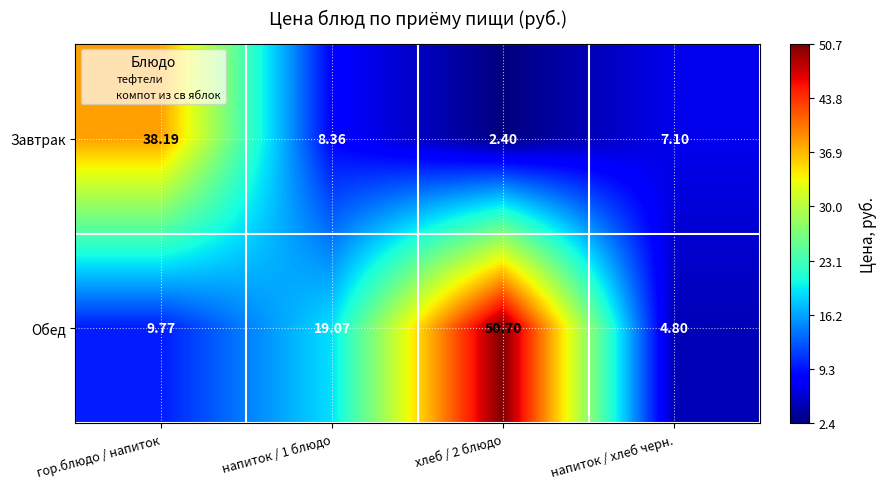

Which label corresponds to the largest value in the chart?

хлеб / 2 блюдо